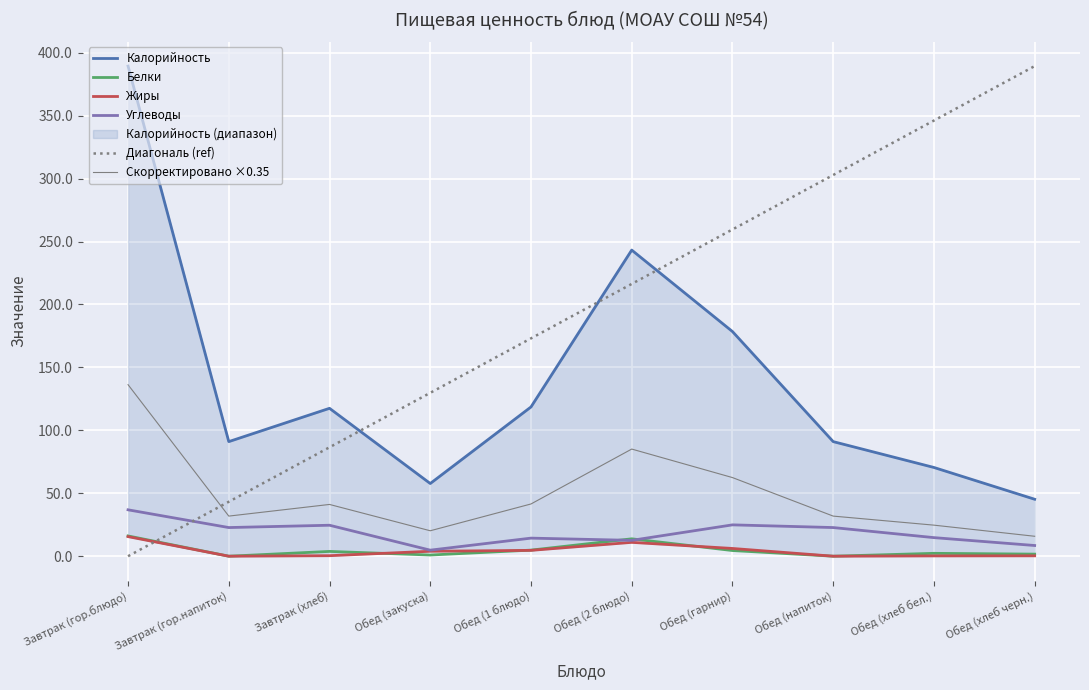

What is the difference between the Диагональ (ref) values at Обед (хлеб черн.) and Завтрак (гор.напиток)?

346.1